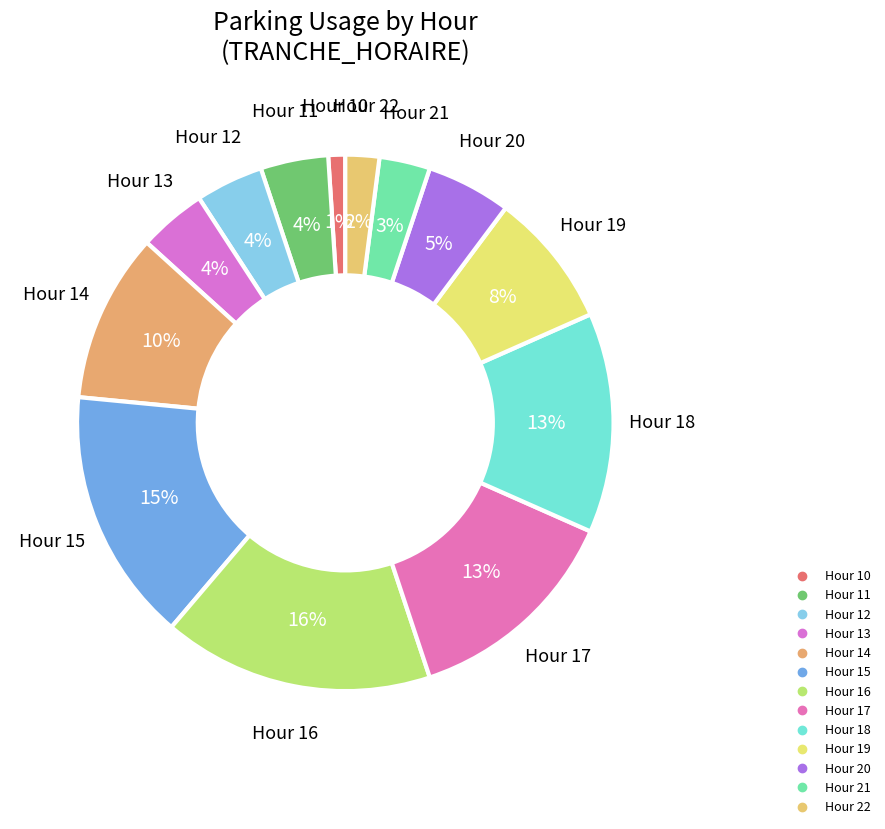

How many slices are in this pie chart?

13